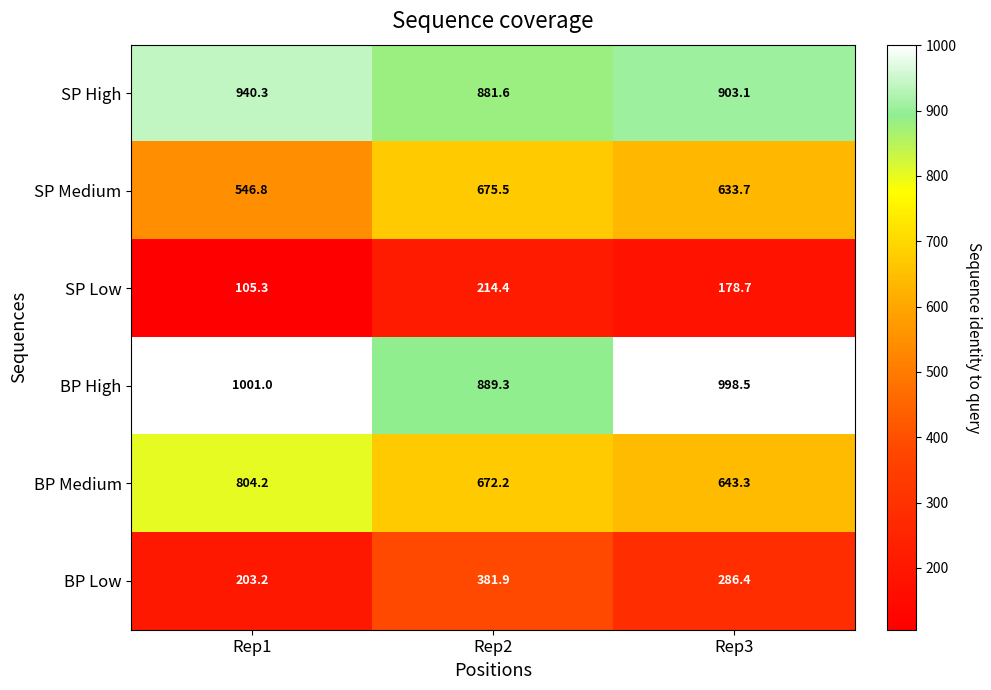

Which series changed the most between Rep2 and Rep3?

BP High